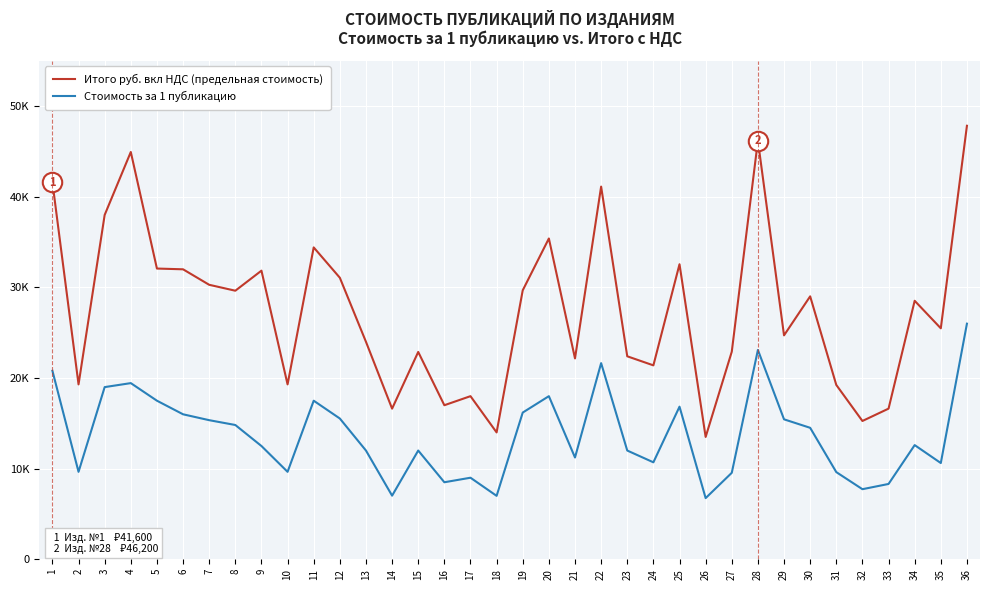

The value of Итого руб. вкл НДС (предельная стоимость) at 4 is 73094.0. True or false?

False